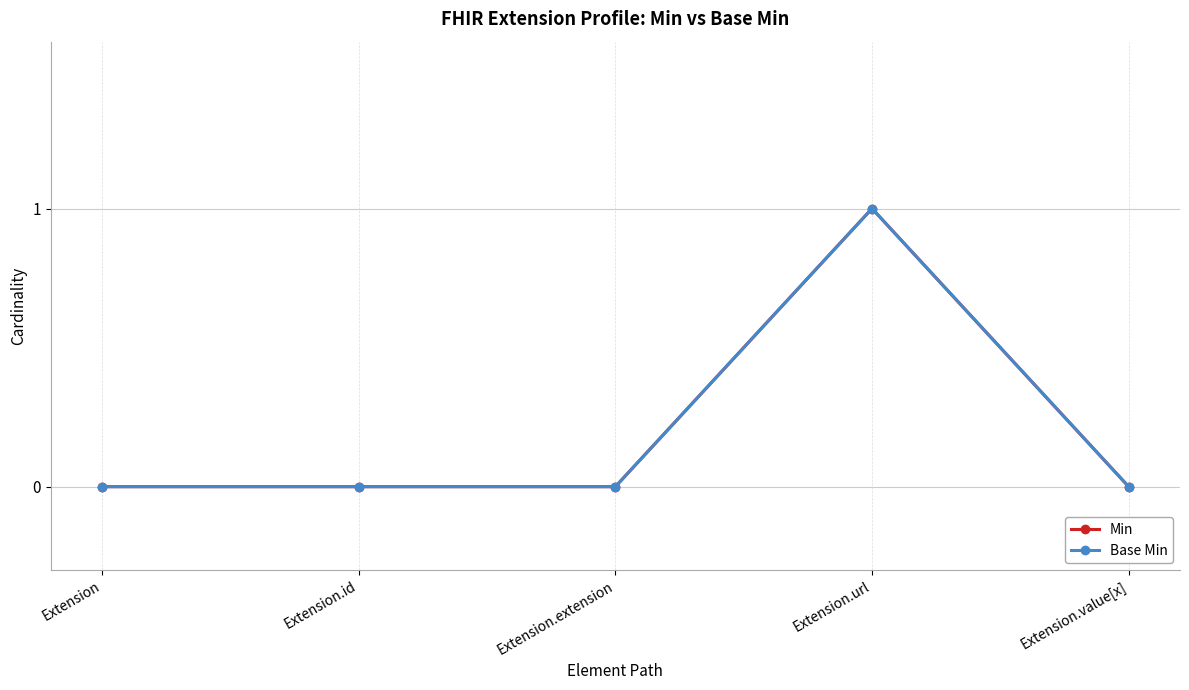

Reading left to right, extract all data points from this chart.

Min: 0	0	0	1	0
Base Min: 0	0	0	1	0